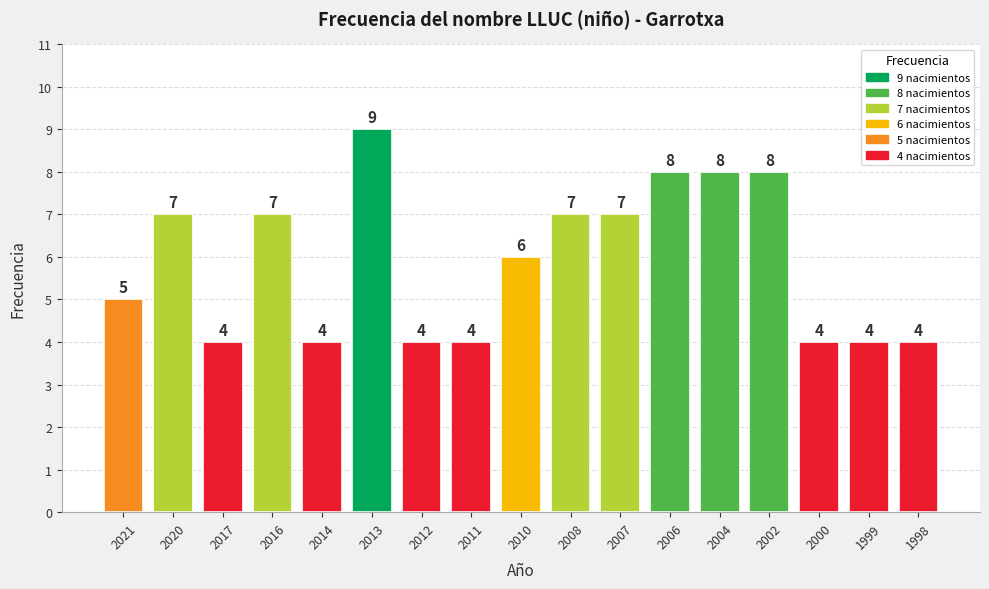

Are the bars grouped side by side (vs. stacked)?

No